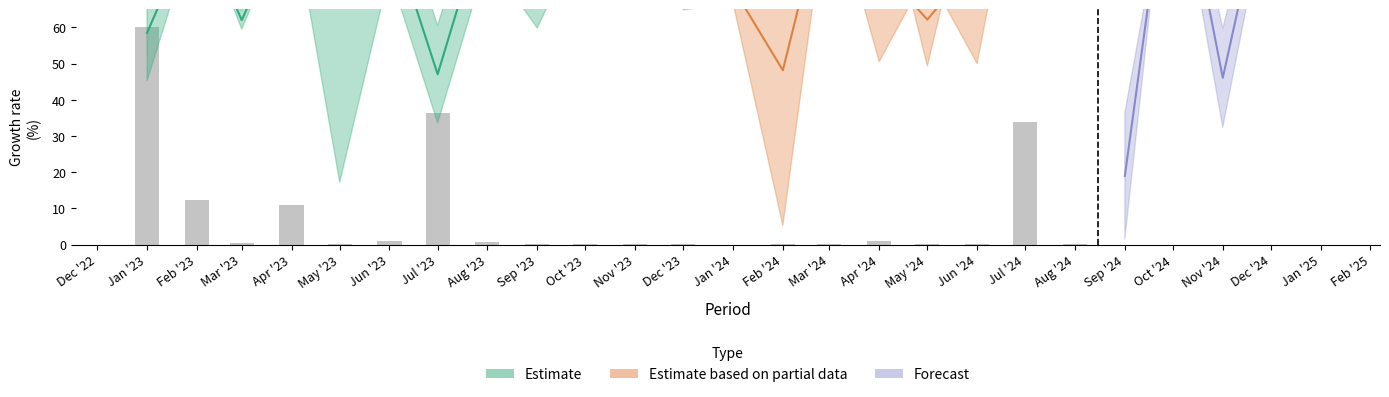

Between Jun '23 and Aug '23, which is larger?

Jun '23